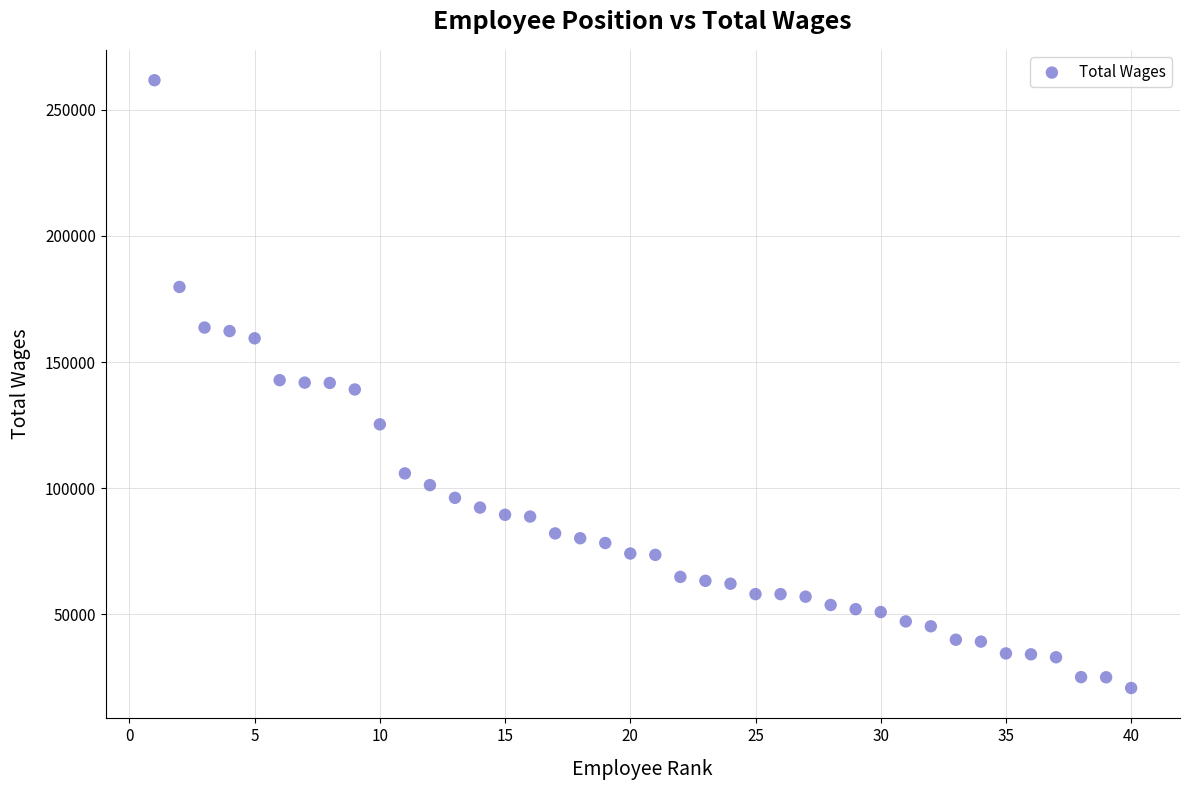

What is the range of X values (max minus min)?

39